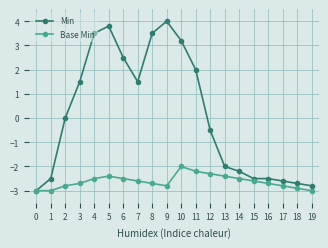

What value does the Min series have at 19?

-2.8